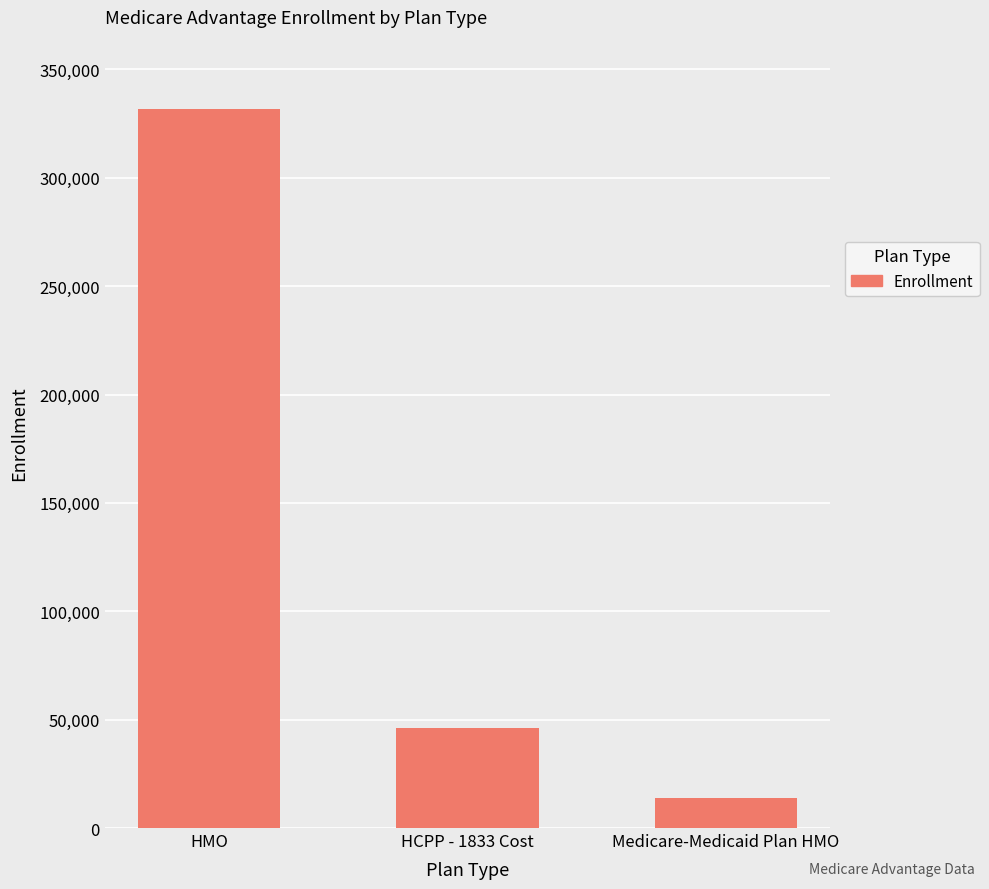

The value at HMO is 331827. True or false?

True